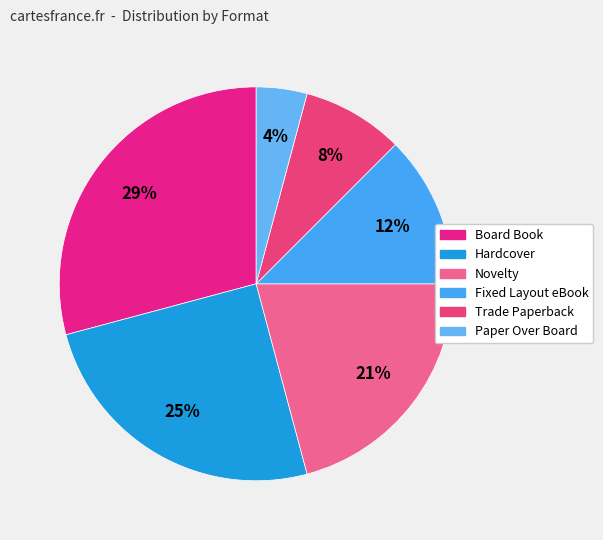

How many segments does this pie chart have?

6